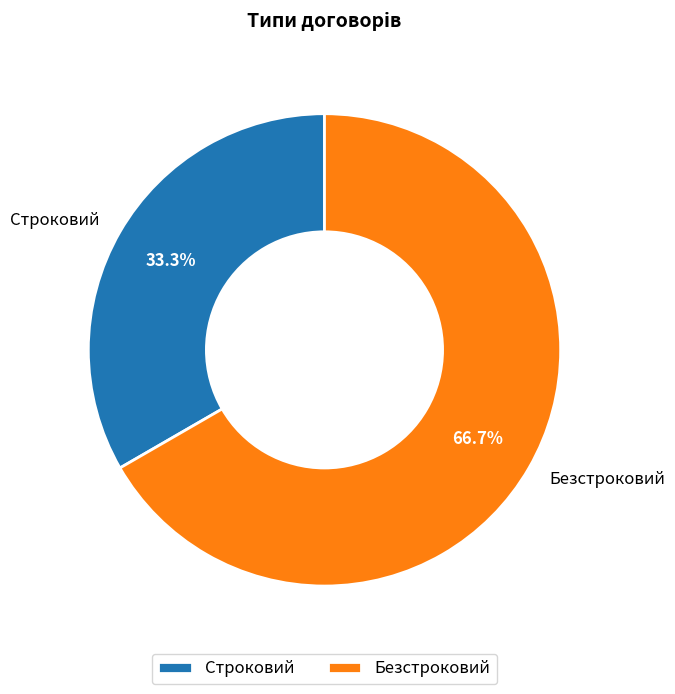

What is the ratio of the value at Безстроковий to the value at Строковий?

2.0